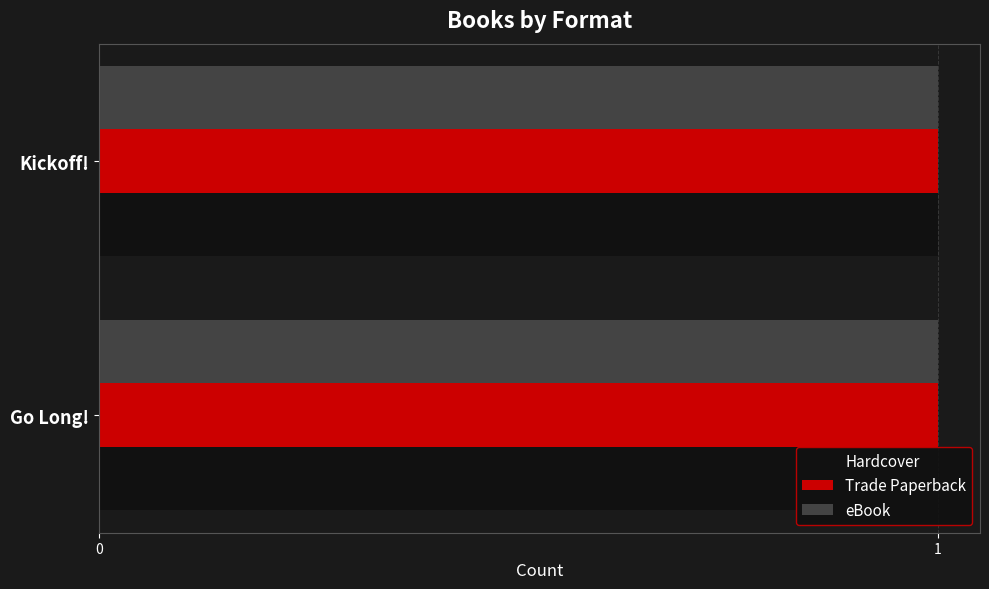

What position from the left is Go Long!?

1